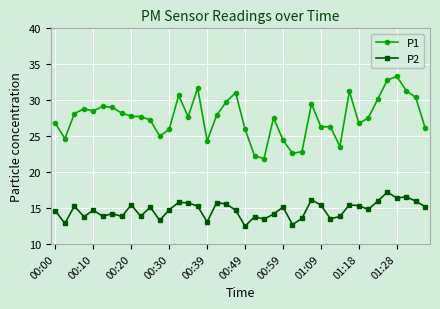

At how many categories does at least one series exceed 30?

9